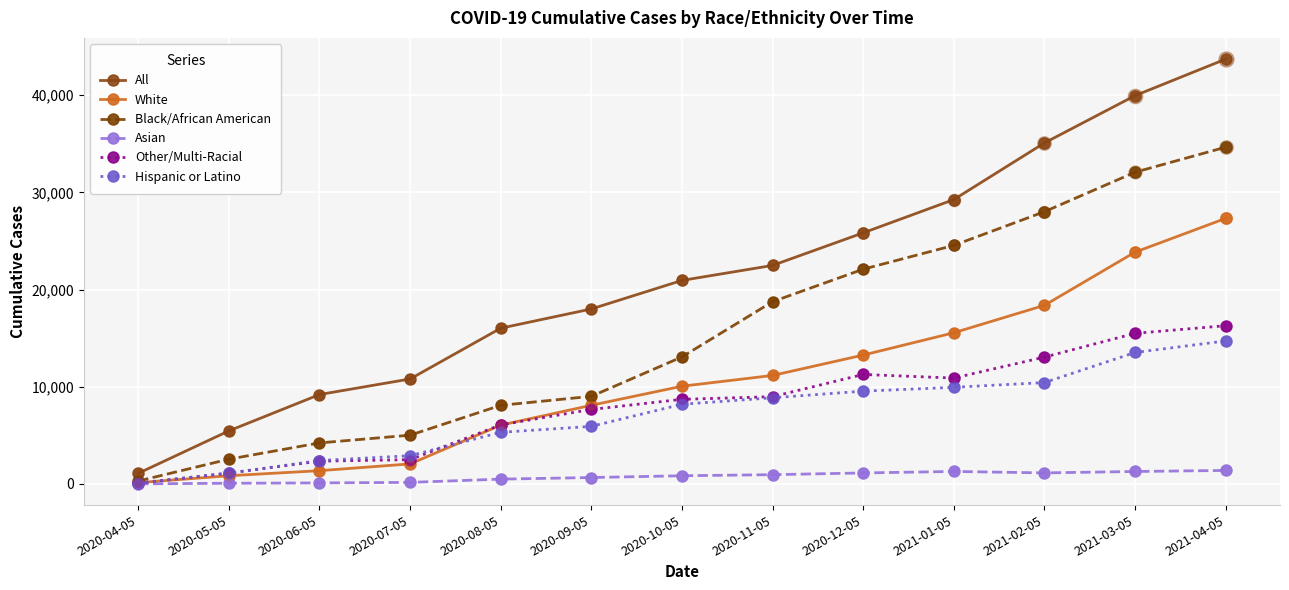

Which series has the largest total across all categories?

All